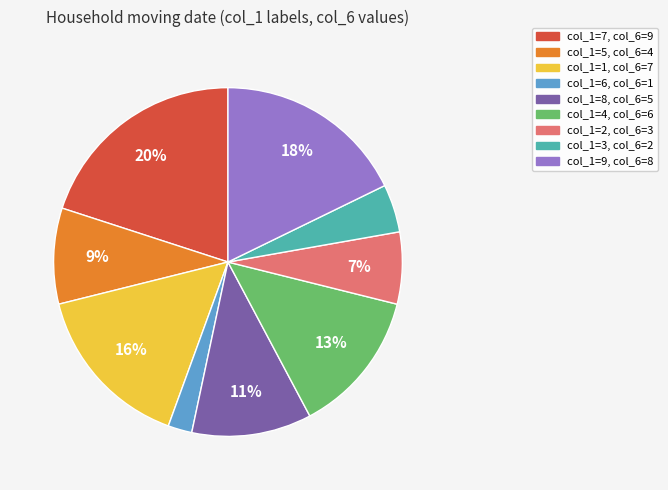

Is there any slice that represents more than half of the pie?

No